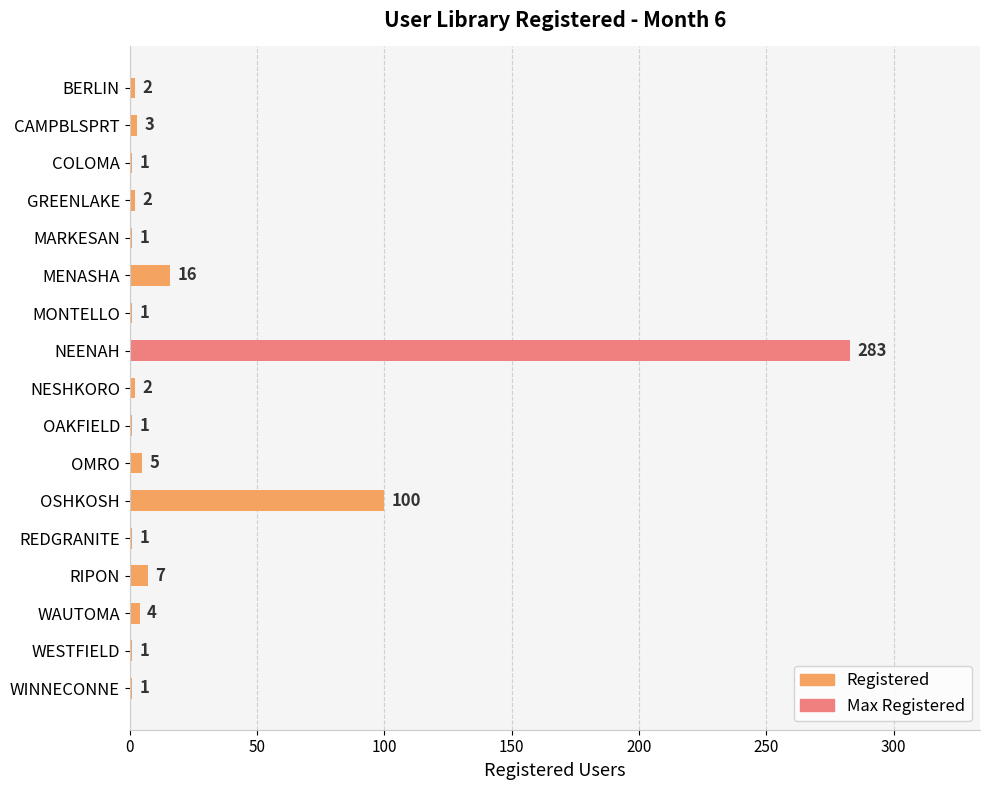

What is the average value?

25